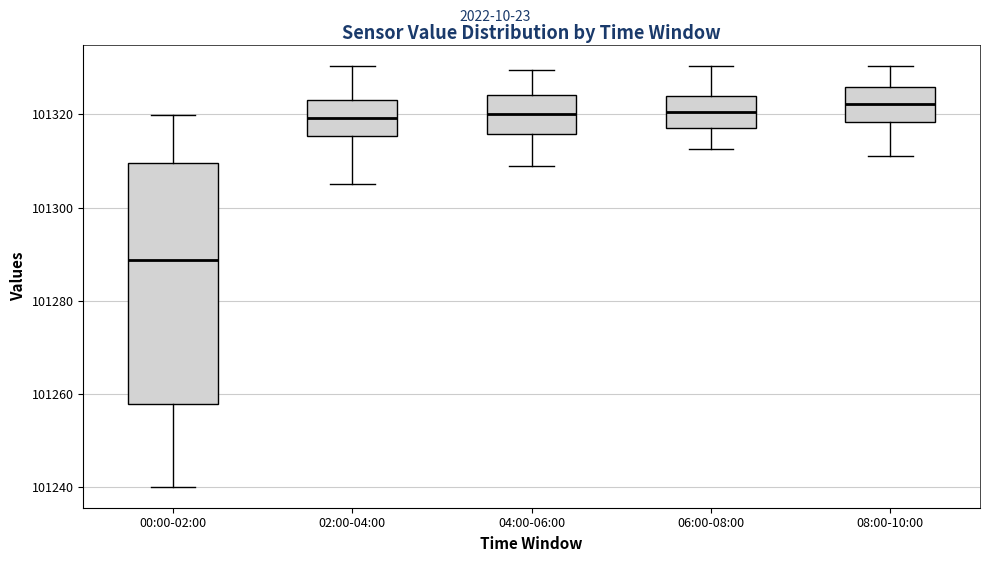

Reading left to right, read every box against the y-axis: the position of its median line, the range the box covers, and the ends of its whiskers. The values are not printed on the chart, so give them approximately, as read against the axis.

00:00-02:00: median 101288, box 101258 to 101310, whiskers 101240 to 101320
02:00-04:00: median 101320, box 101316 to 101324, whiskers 101306 to 101330
04:00-06:00: median 101320, box 101316 to 101324, whiskers 101310 to 101330
06:00-08:00: median 101320, box 101318 to 101324, whiskers 101312 to 101330
08:00-10:00: median 101322, box 101318 to 101326, whiskers 101312 to 101330